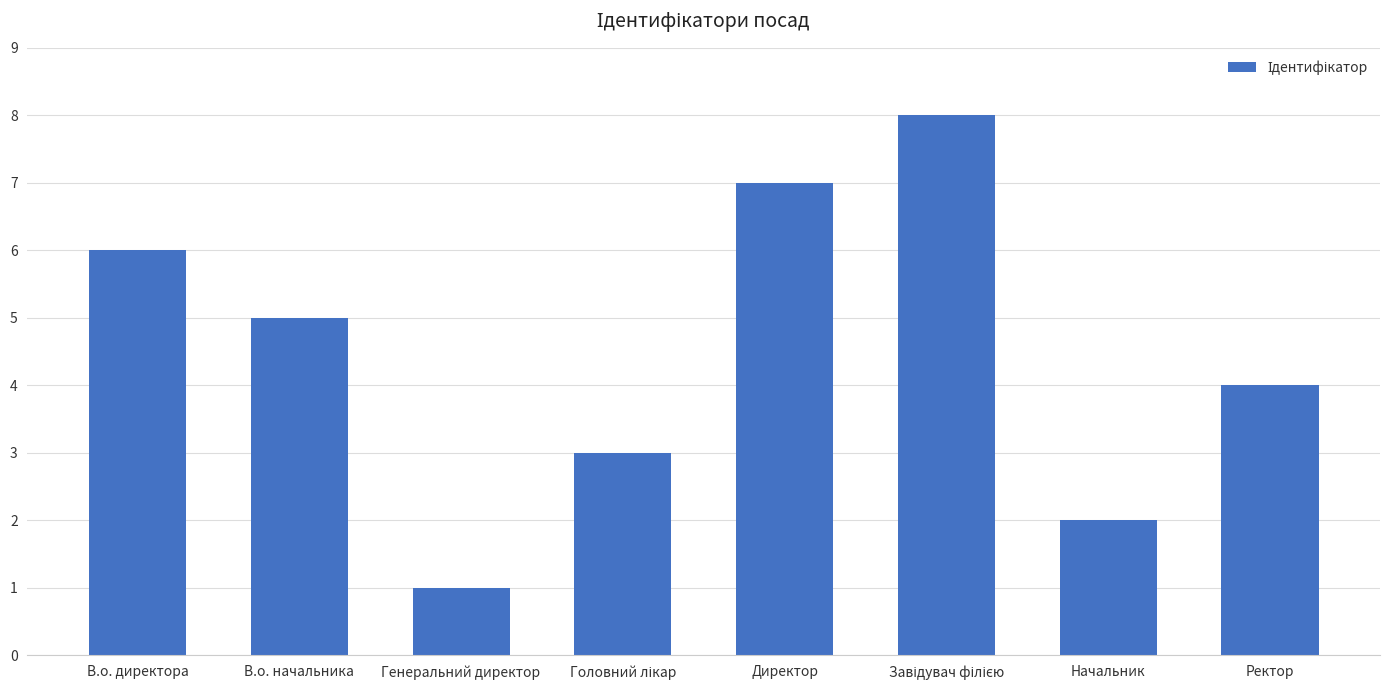

At which label does the data first exceed 5?

В.о. директора